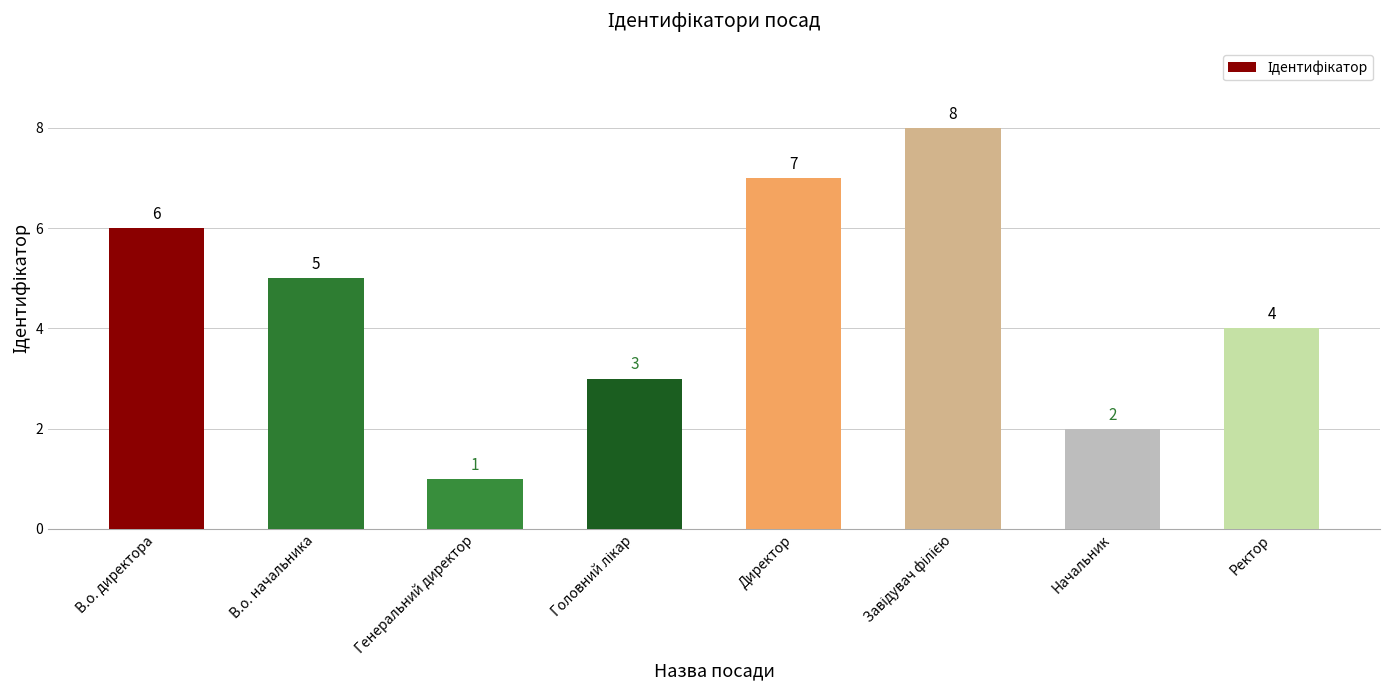

What is the value of the 8th bar from the left?

4